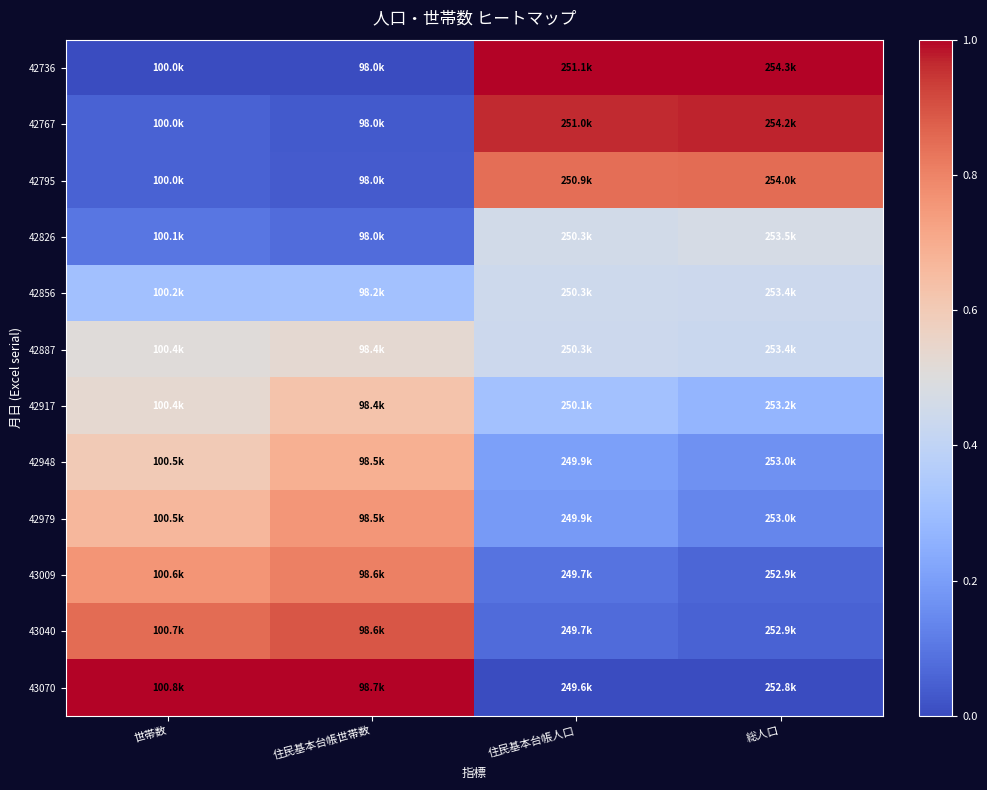

At how many categories does at least one series exceed 0?

4